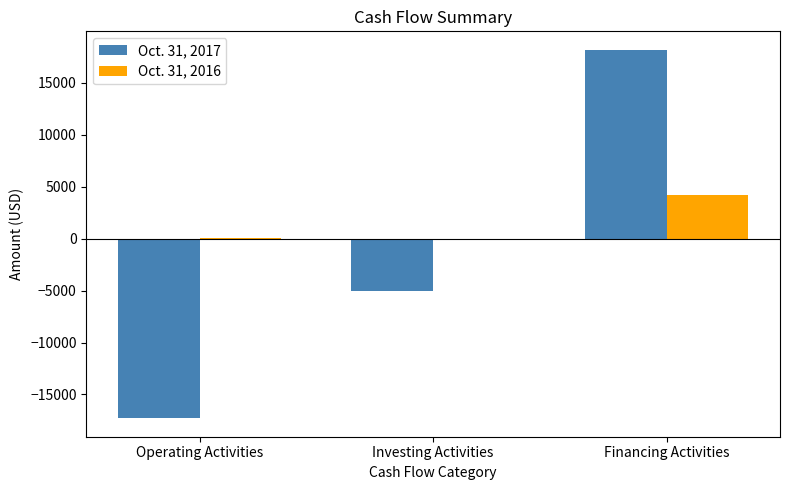

Is the value of Oct. 31, 2016 at Investing Activities greater than the value of Oct. 31, 2017 at Investing Activities?

Yes